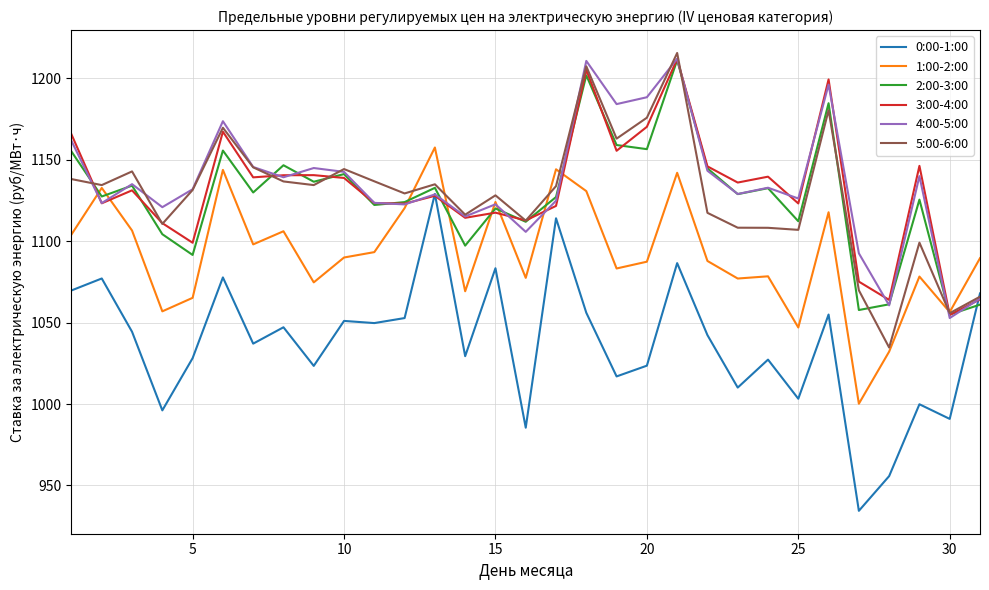

Which series has the largest range (max minus min)?

0:00-1:00